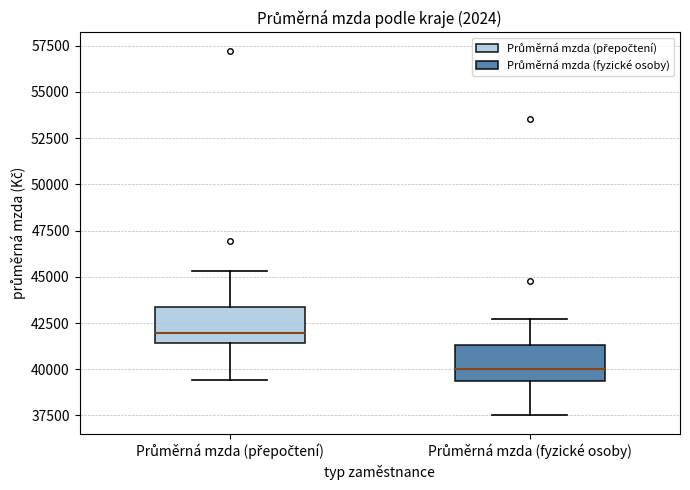

Reading left to right, read every box against the y-axis: the position of its median line, the range the box covers, and the ends of its whiskers. The values are not printed on the chart, so give them approximately, as read against the axis.

Průměrná mzda (přepočtení): median 42000, box 41500 to 43500, whiskers 39500 to 45500
Průměrná mzda (fyzické osoby): median 40000, box 39500 to 41500, whiskers 37500 to 42500